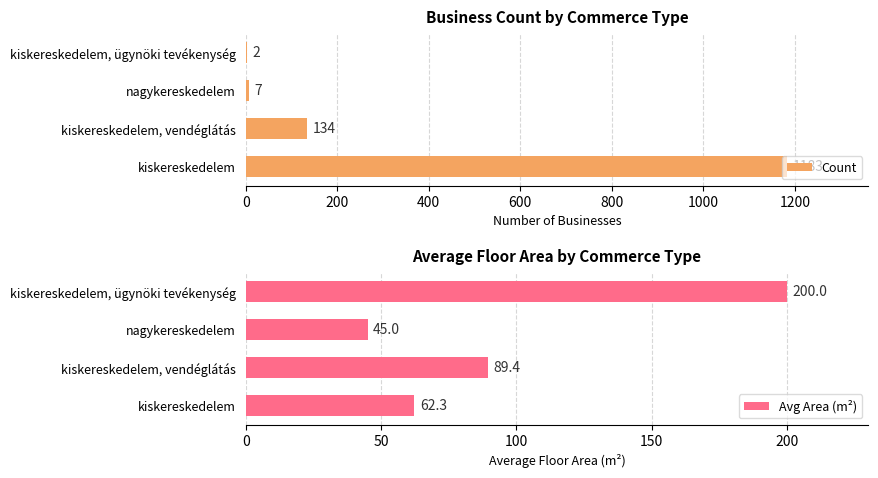

Is it true that Avg Area (m²) equals 200.0 at kiskereskedelem, ügynöki tevékenység?

True